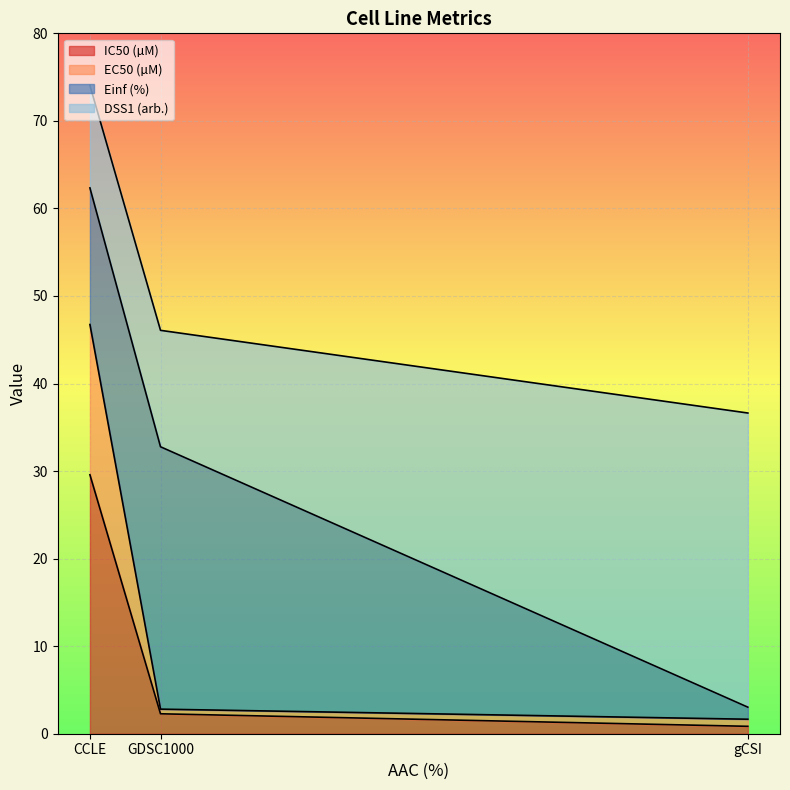

How many data points does each series have?

3